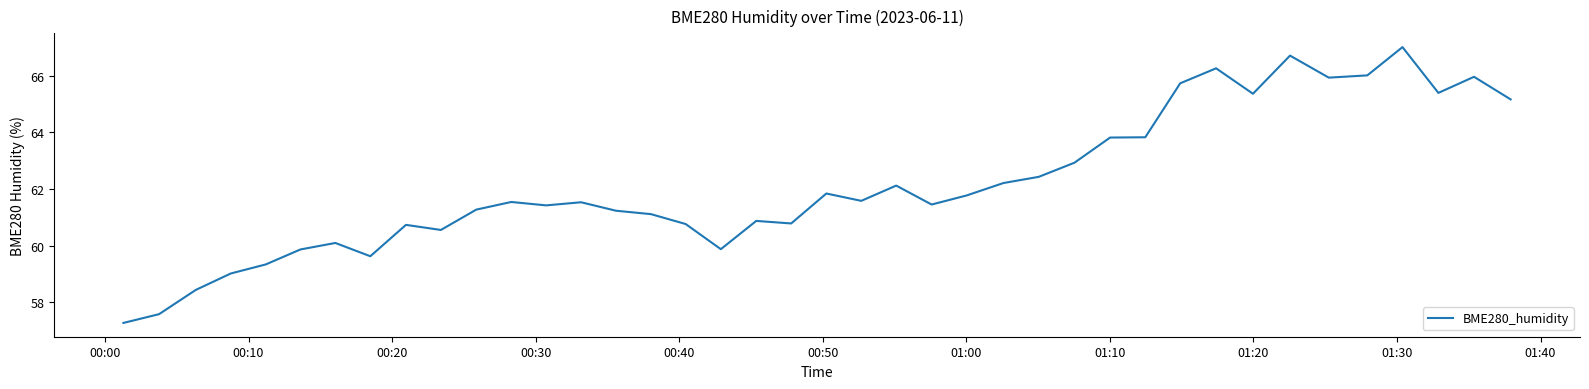

What is the greatest value displayed?

67.0